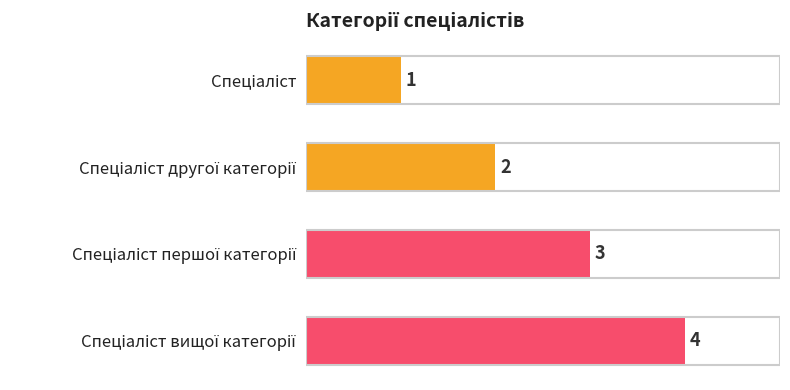

What is the value of the 2nd bar from the top?

2